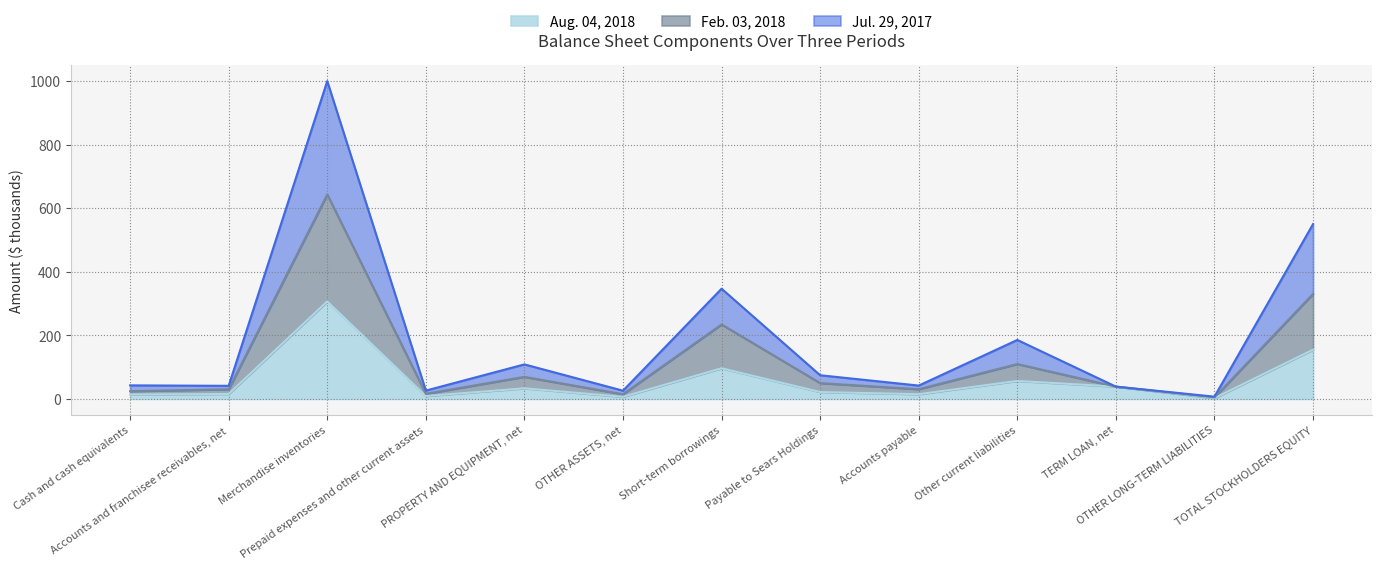

Rank the categories by Jul. 29, 2017 value from highest to lowest.

Merchandise inventories, TOTAL STOCKHOLDERS EQUITY, Short-term borrowings, Other current liabilities, PROPERTY AND EQUIPMENT, net, Payable to Sears Holdings, Cash and cash equivalents, Accounts payable, Accounts and franchisee receivables, net, TERM LOAN, net, Prepaid expenses and other current assets, OTHER ASSETS, net, OTHER LONG-TERM LIABILITIES